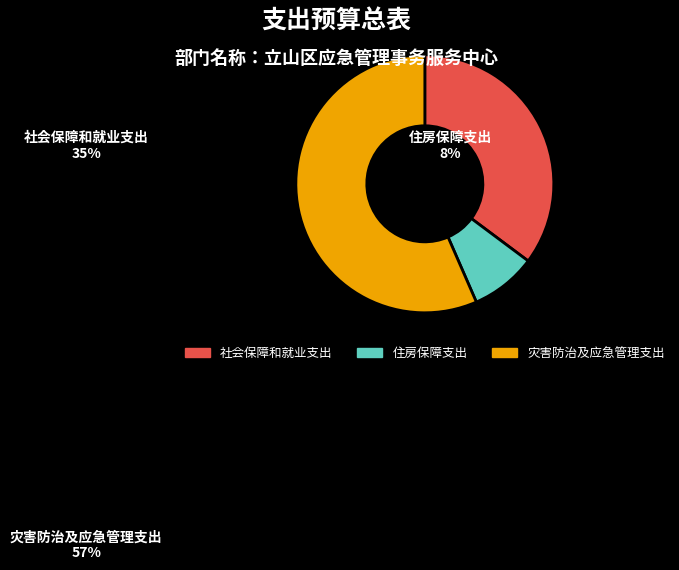

Which slice is the largest?

灾害防治及应急管理支出